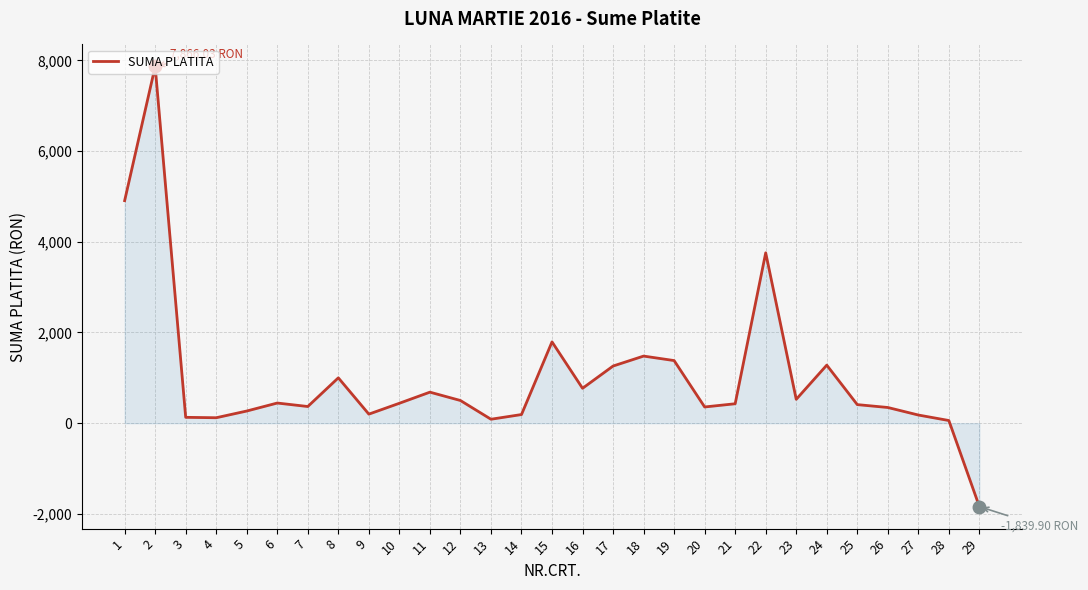

Which label corresponds to the smallest value in the chart?

29